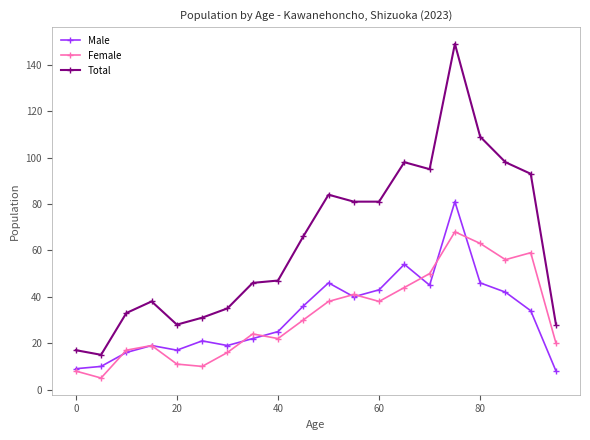

Rank the series by their maximum value, from lowest to highest.

Female, Male, Total